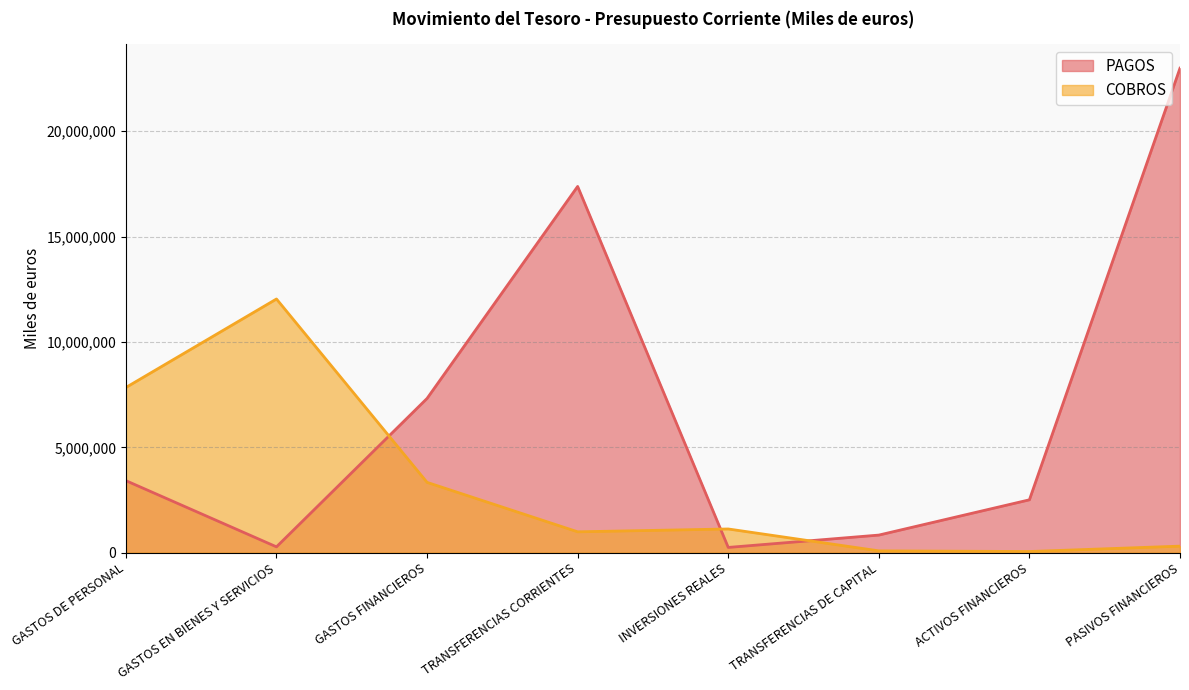

The value of PAGOS at GASTOS DE PERSONAL is 842631. True or false?

False